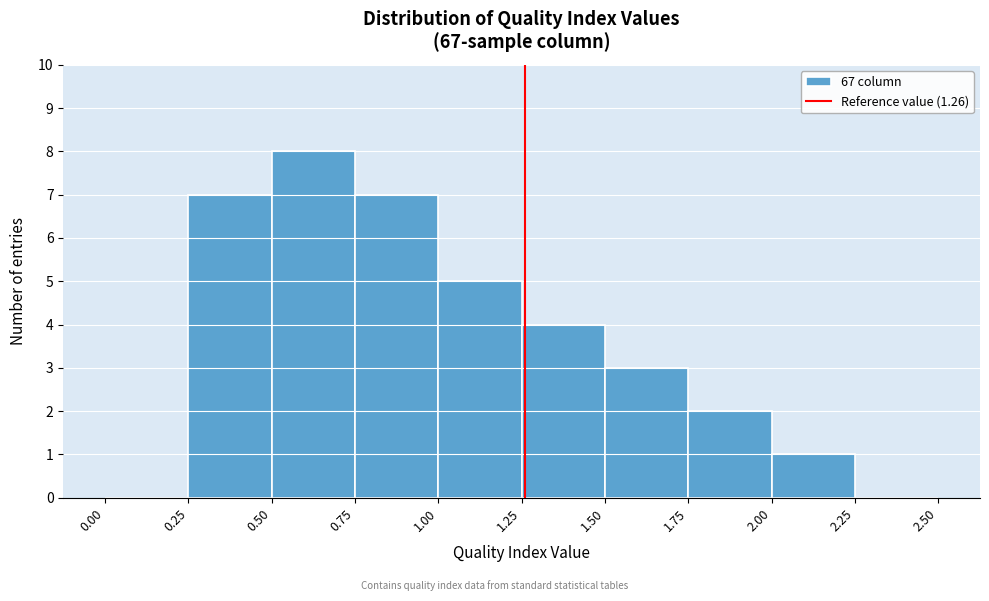

What is the height of the bar covering 0.50 to 0.75 on the x-axis? The values are not printed on the chart, so give them approximately, as read against the axis.

8